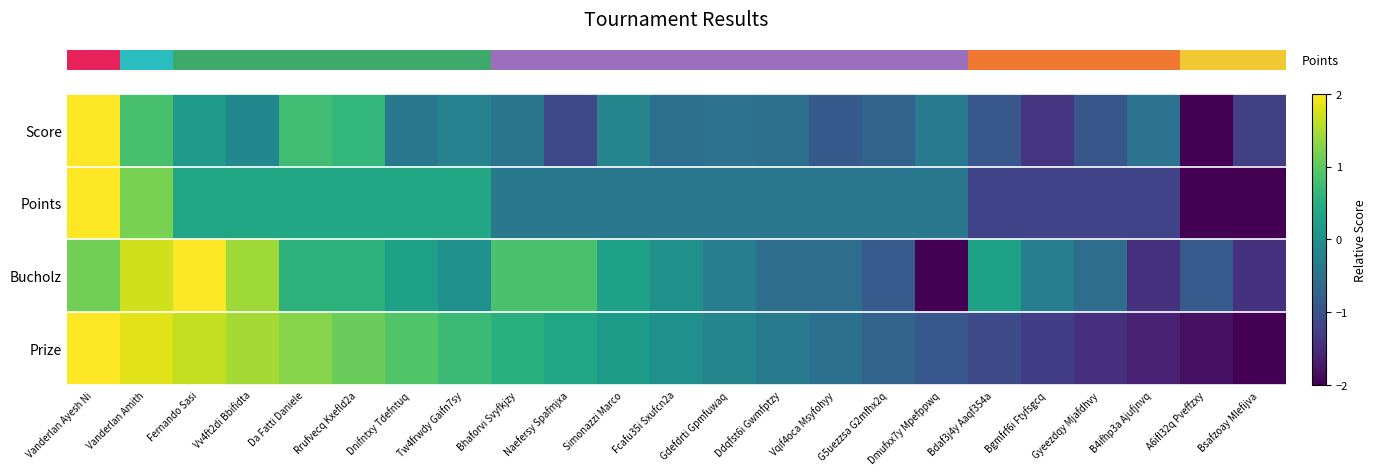

What is the total value across all series at Gyeezdqy Mjafdhvy?

-4.2